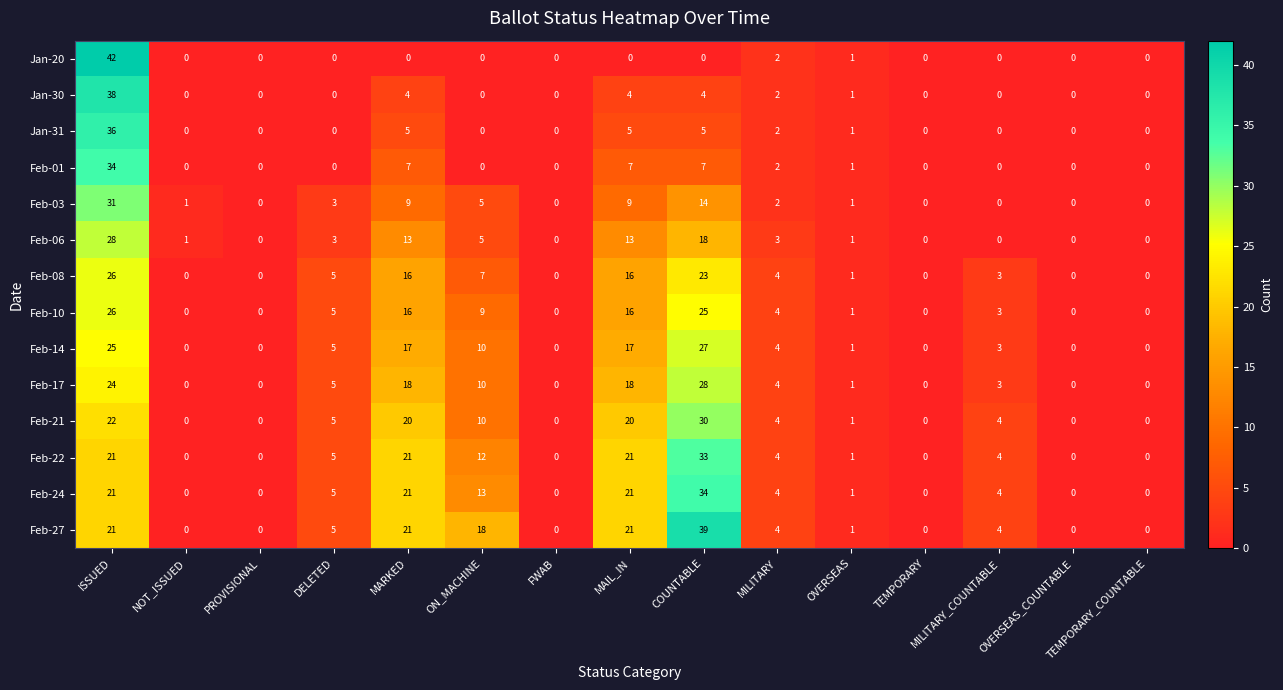

What is the spread (max minus min) of values at MAIL_IN?

21